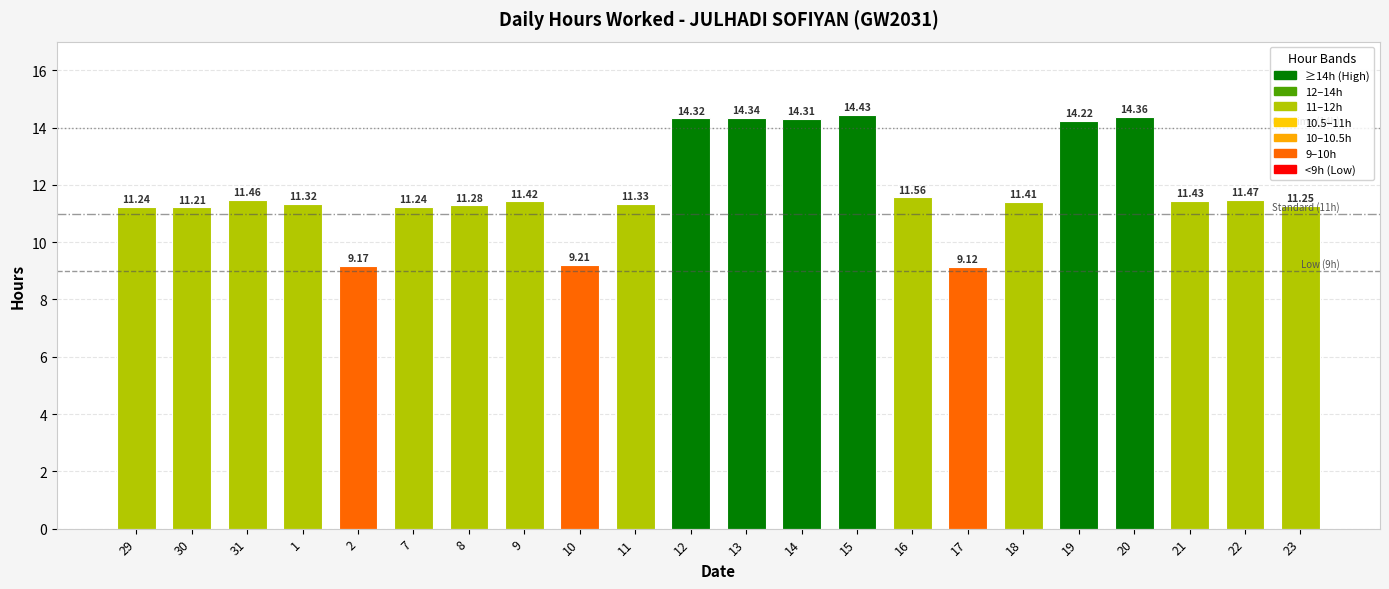

Is it true that the value at 19 is 24.0?

False